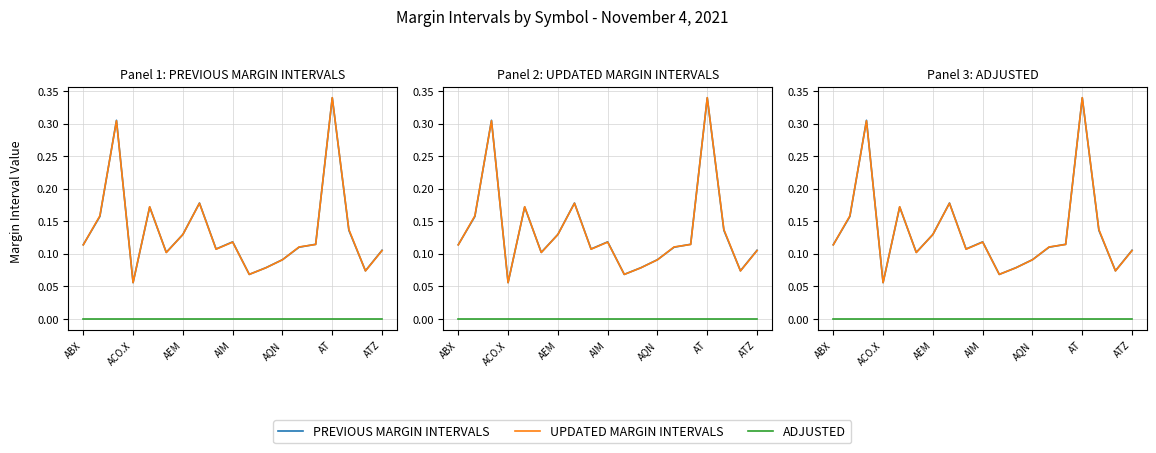

In UPDATED MARGIN INTERVALS, how many points are lower than both neighbors (excluding endpoints)?

5